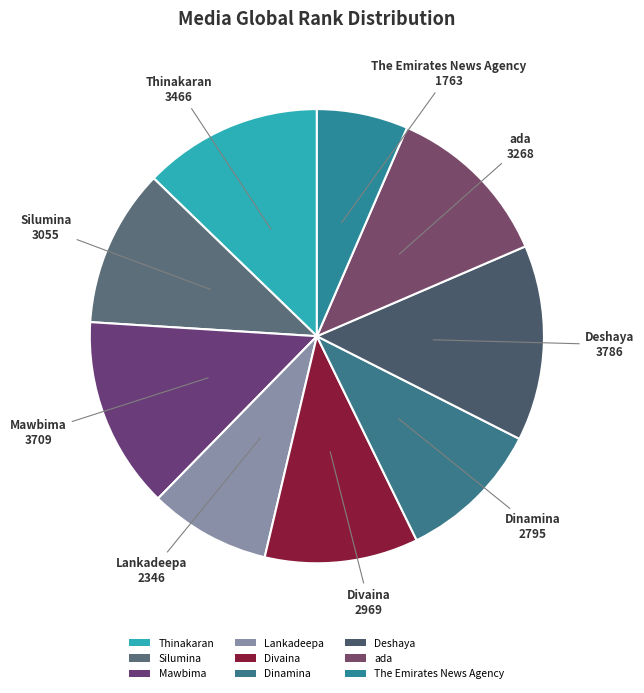

Approximately how many times larger is the value at The Emirates News Agency compared to Divaina?

0.6